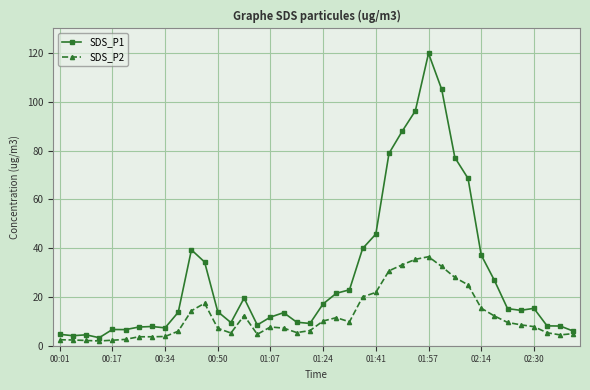

What is the greatest value displayed?

119.8